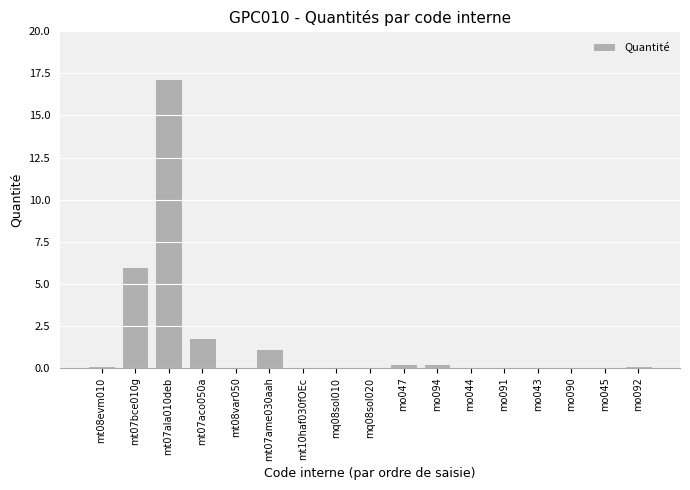

Where is the data nearest to the value 8?

mt07bce010g